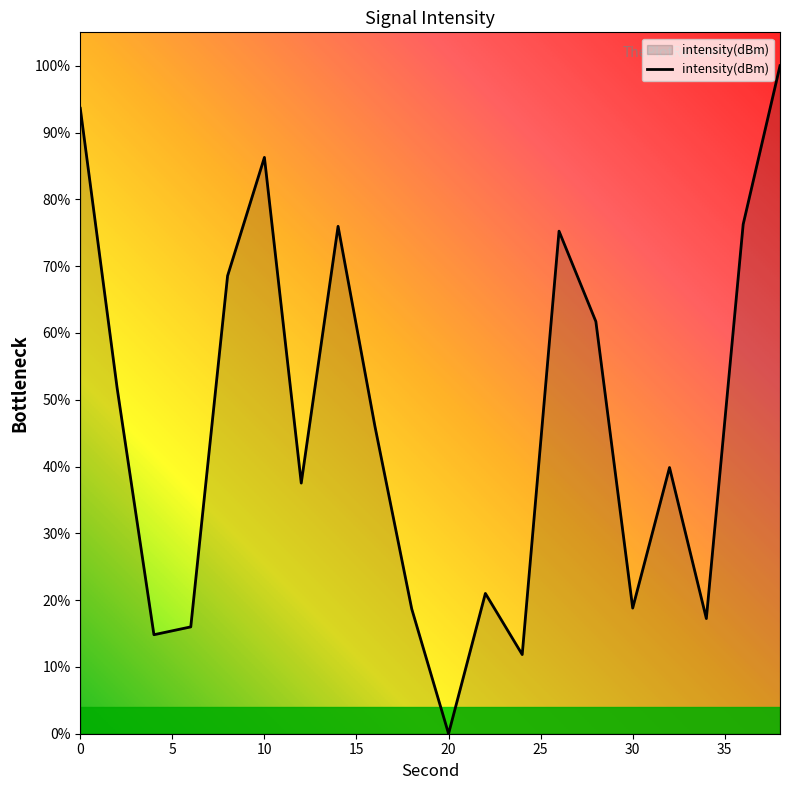

What is the difference between the maximum and minimum values?

100.0